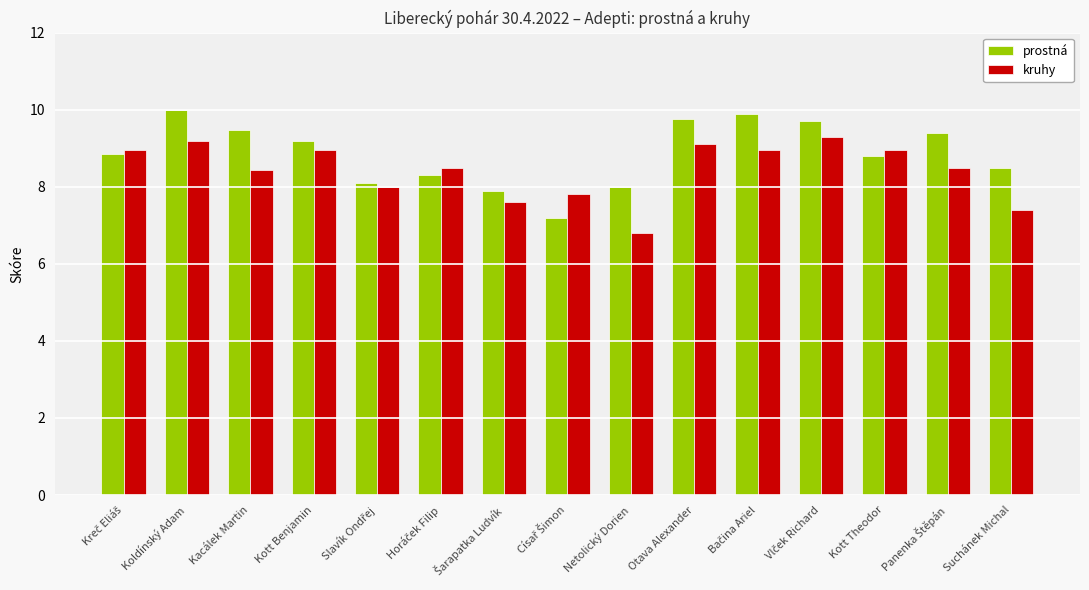

What is the smallest value displayed?

6.8